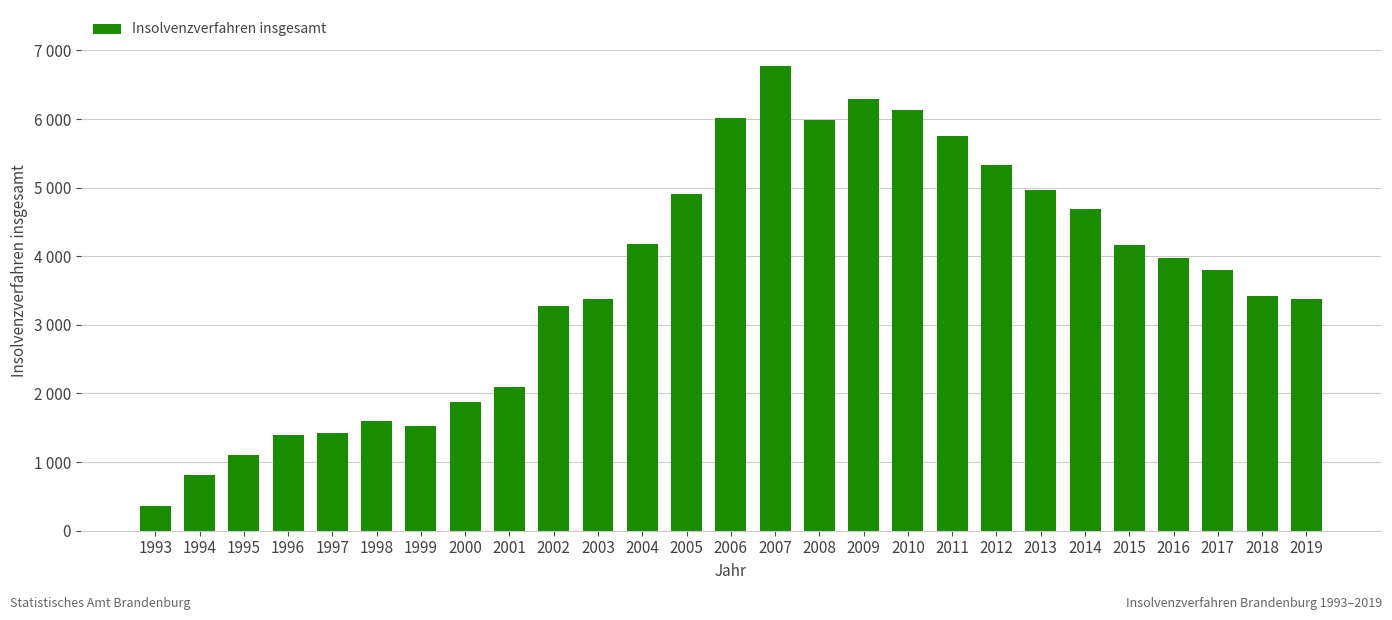

At which category does the chart reach its minimum across all series?

1993